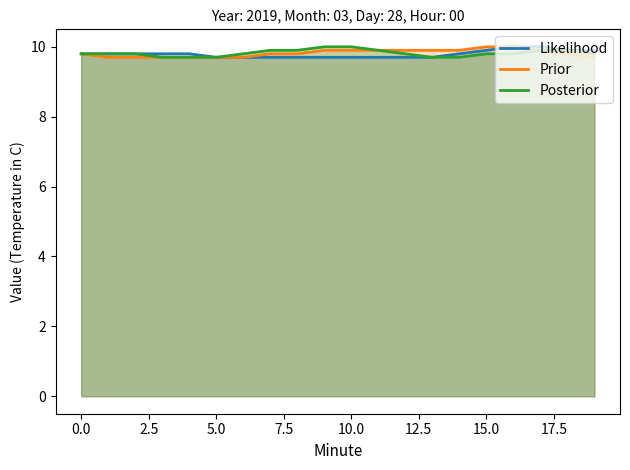

True or false: Posterior and Prior intersect in this chart.

False